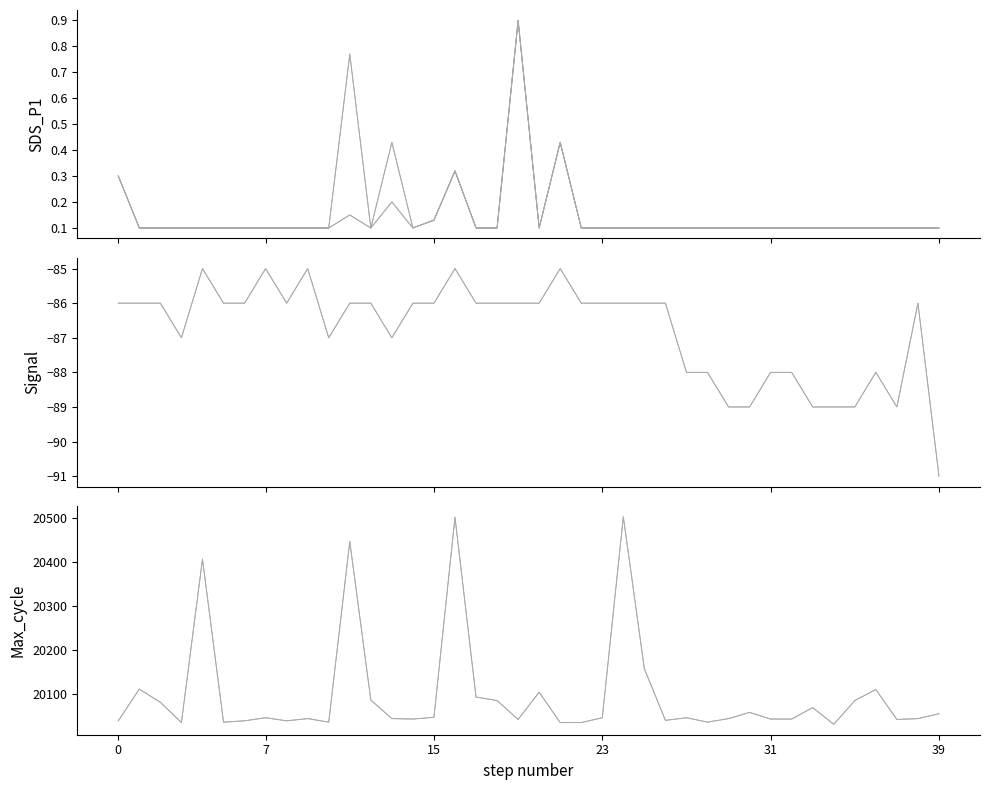

What is the sum of all SDS_P1 values?

6.6